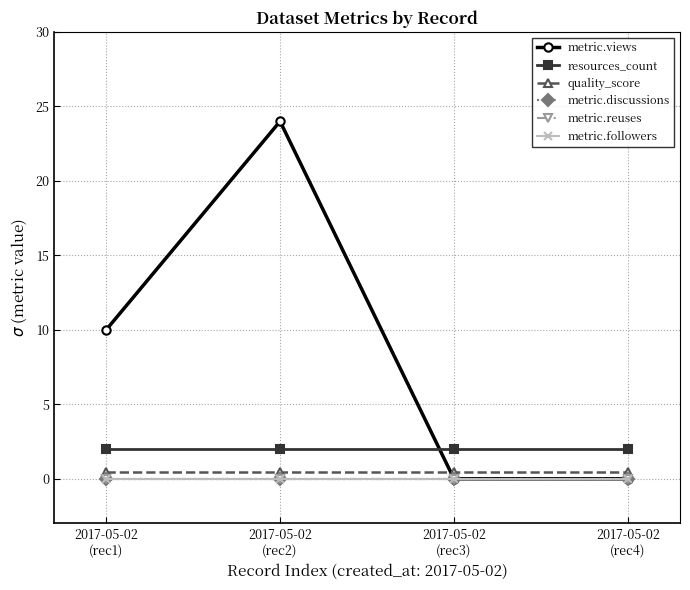

Is this an area chart (filled region under the line)?

No